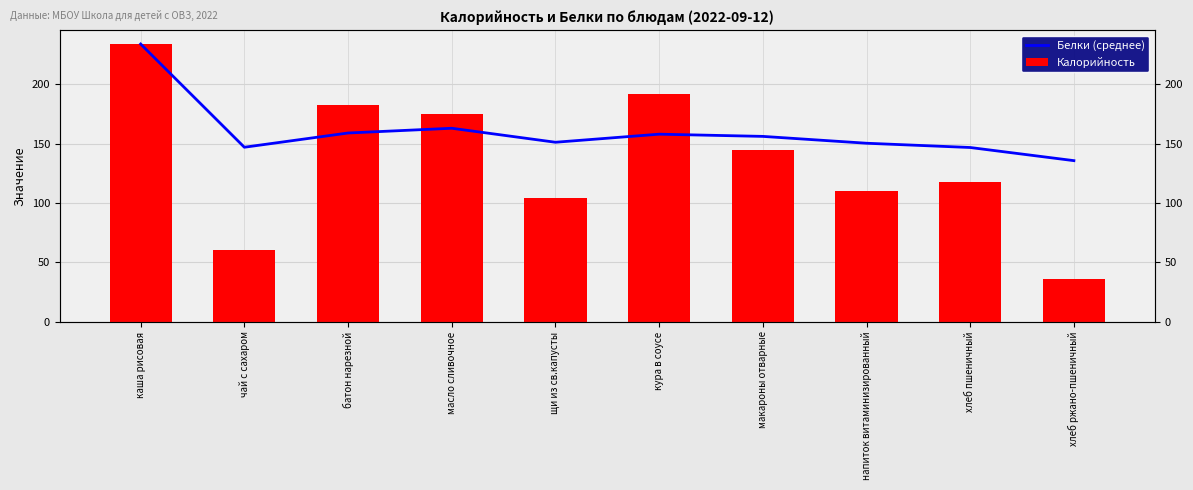

The Калорийность series shows 175.0 at масло сливочное. True or false?

True